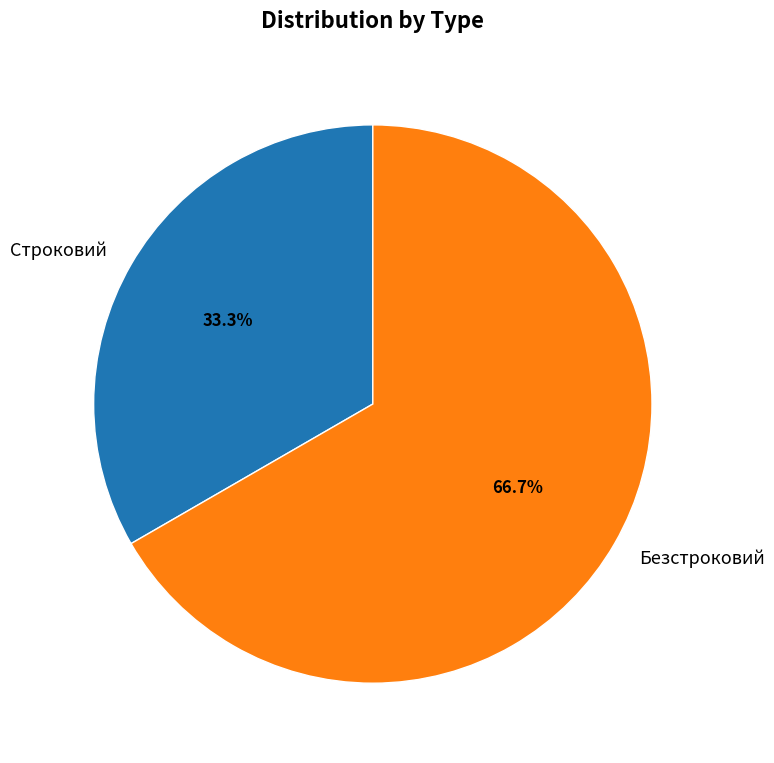

The Безстроковий slice represents 58% of the pie. True or false?

False